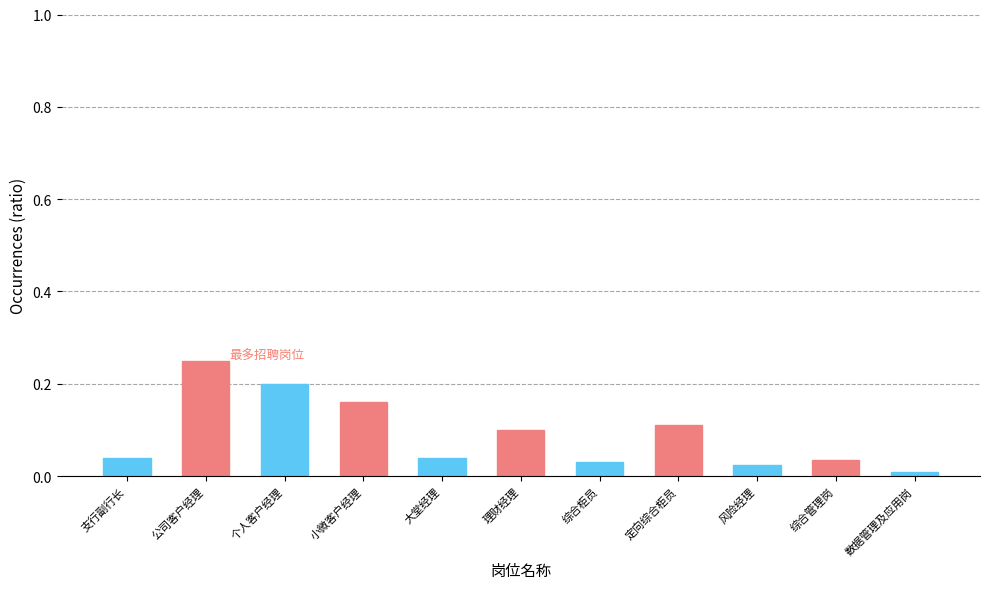

Which category has the lowest value across all series?

数据管理及应用岗